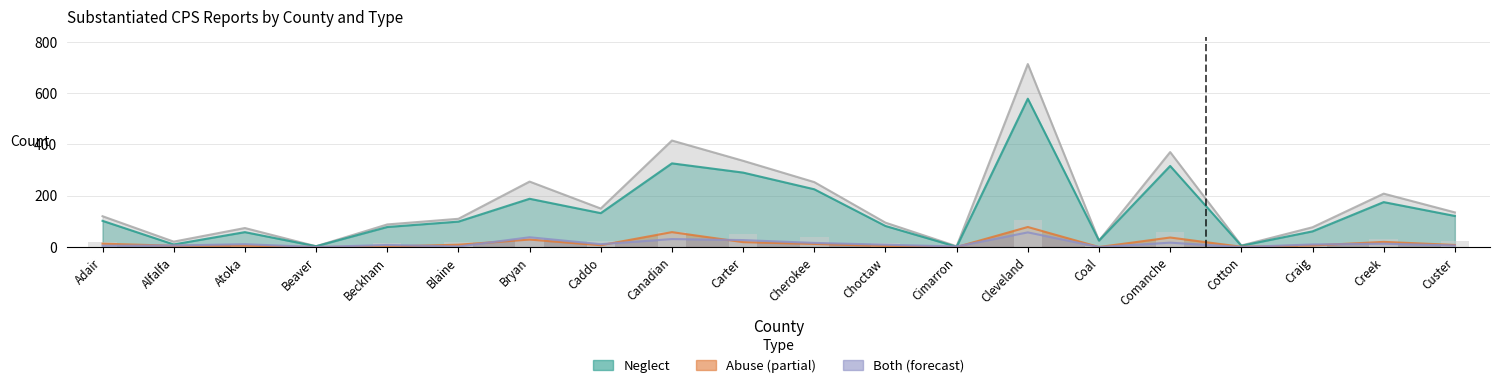

Between Cotton and Cleveland, which is larger?

Cleveland